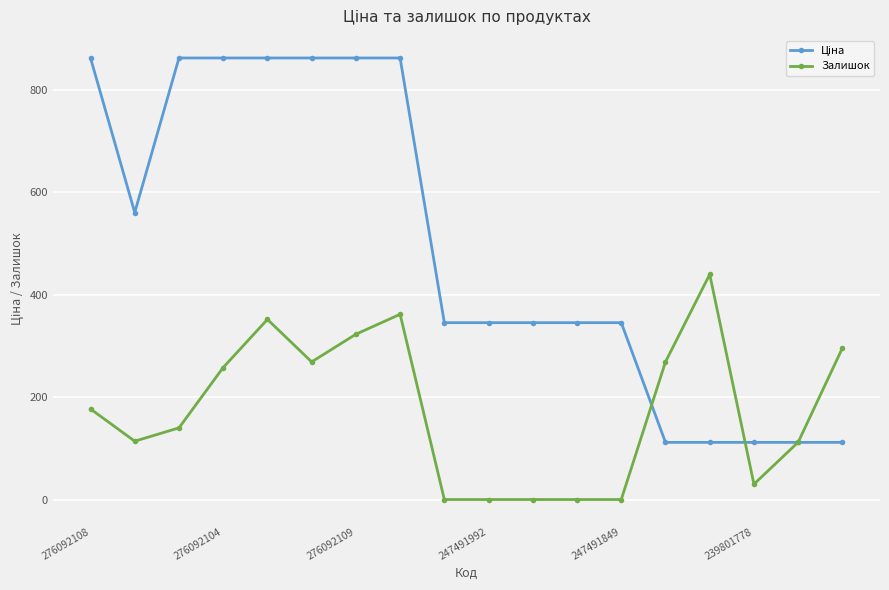

What is the difference between the maximum and minimum values in the Залишок series?

440.0